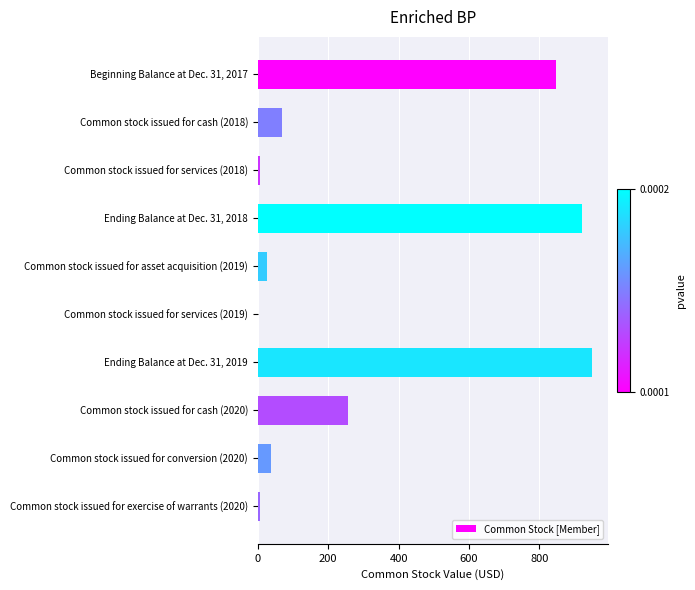

Is it true that the value at Ending Balance at Dec. 31, 2018 is 922?

True